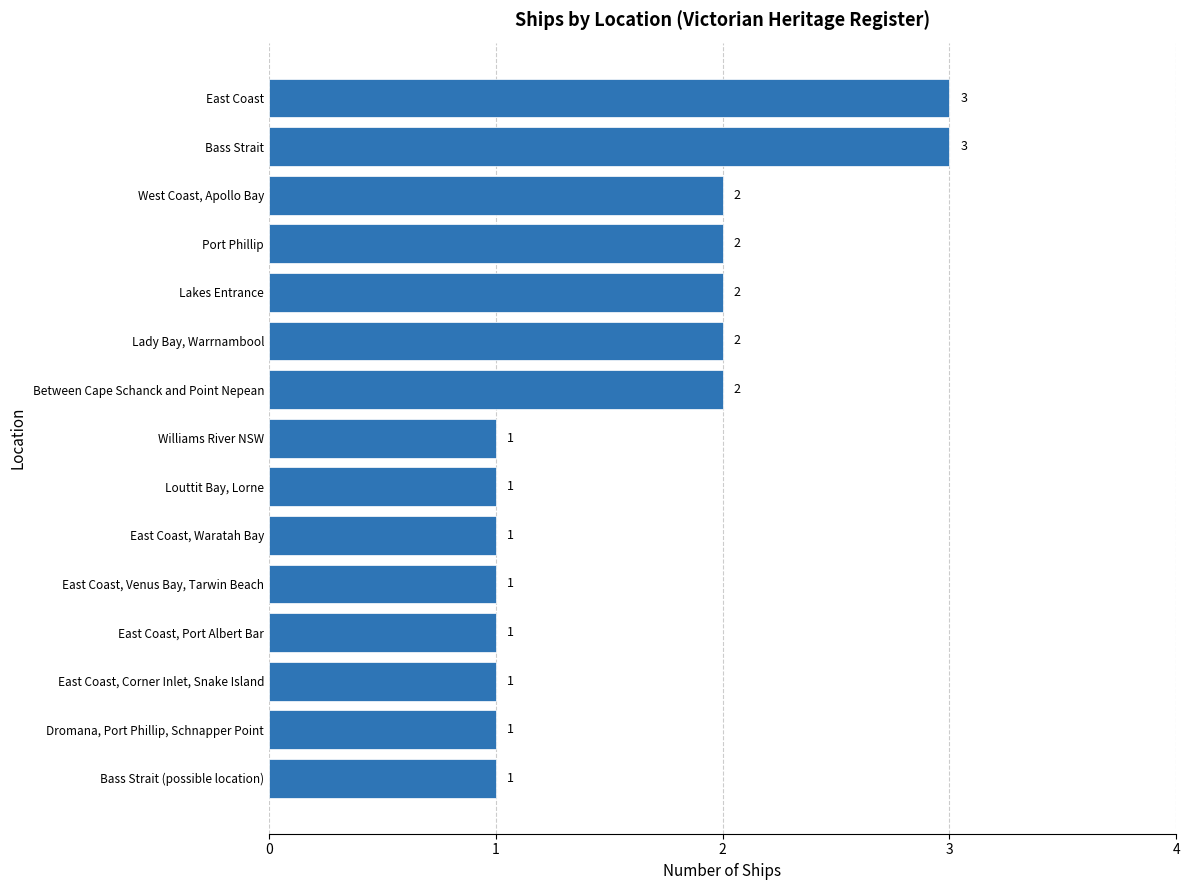

What is the smallest value displayed?

1